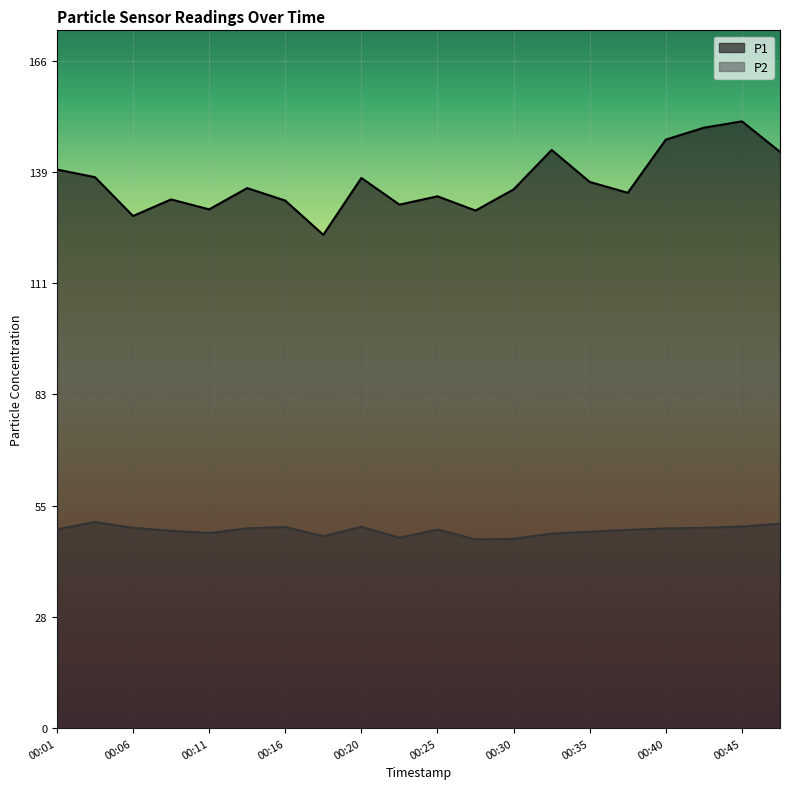

How many lines are shown in the chart?

2